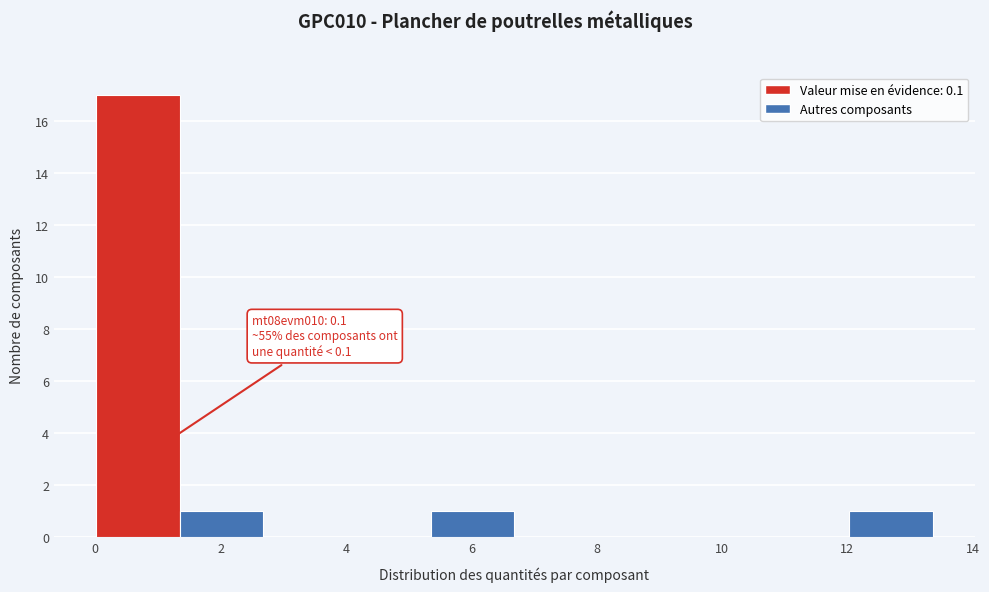

Over which range of the x-axis is the bar tallest?

0.0 to 1.4